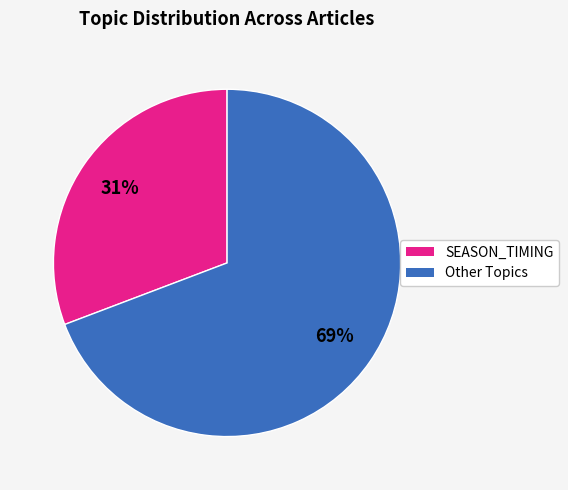

How many slices are in this pie chart?

2